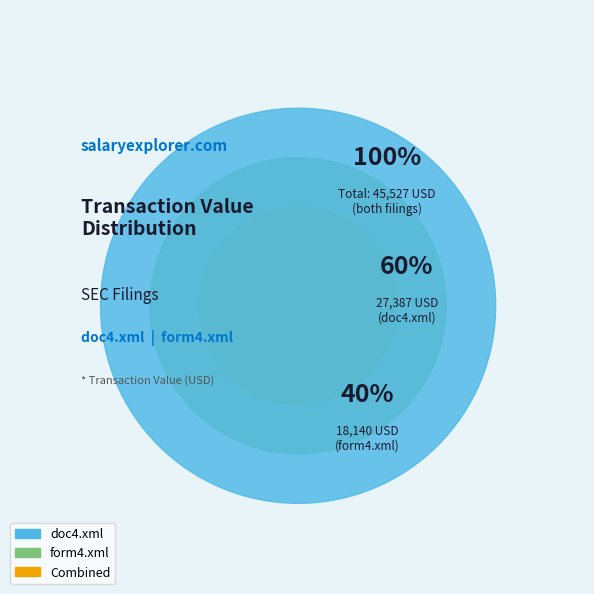

To the nearest percent, what percentage of the pie is doc4.xml?

60%